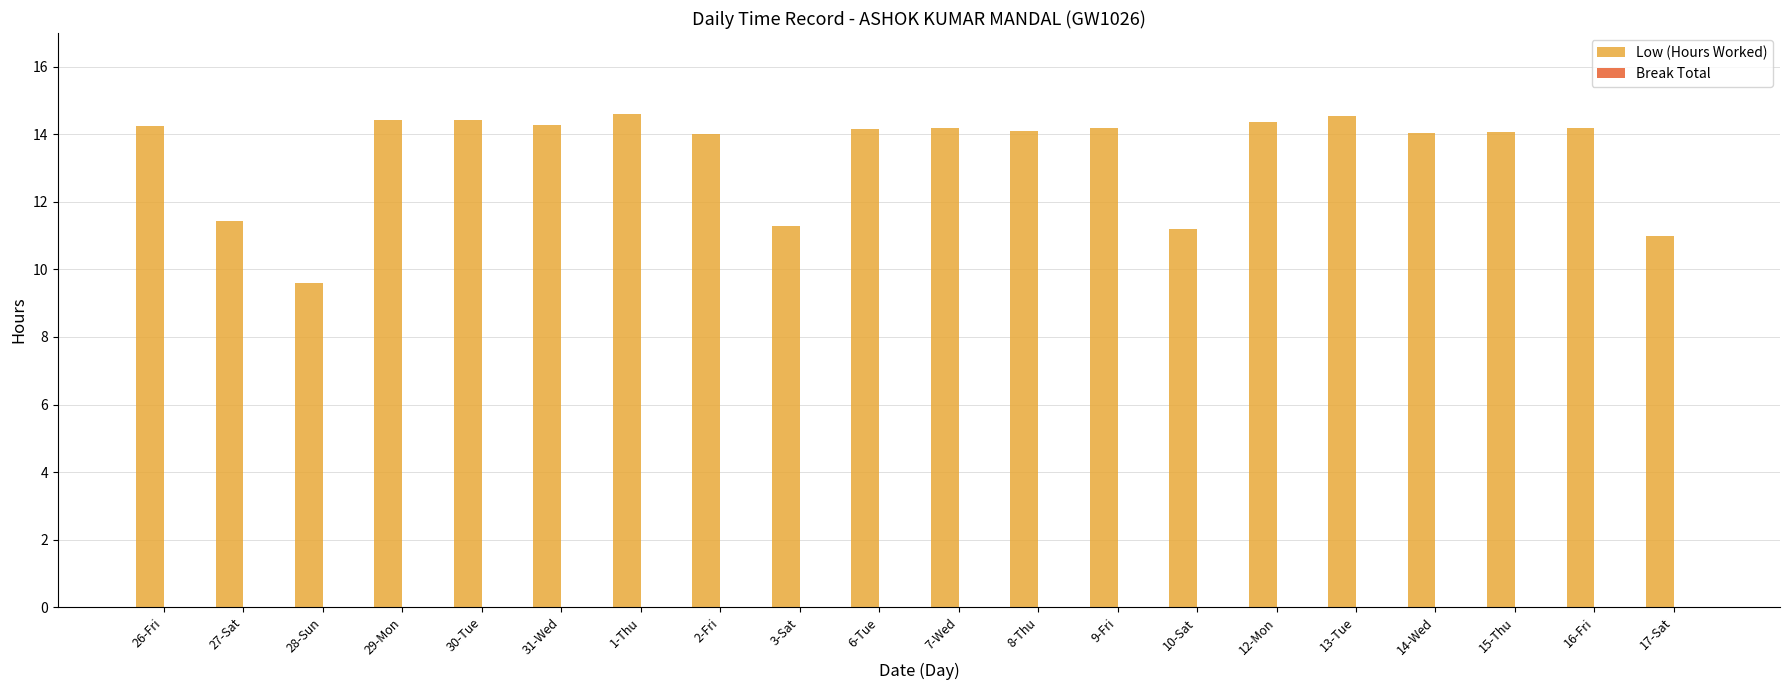

The chart shows a value of 8.9 at 30-Tue. True or false?

False